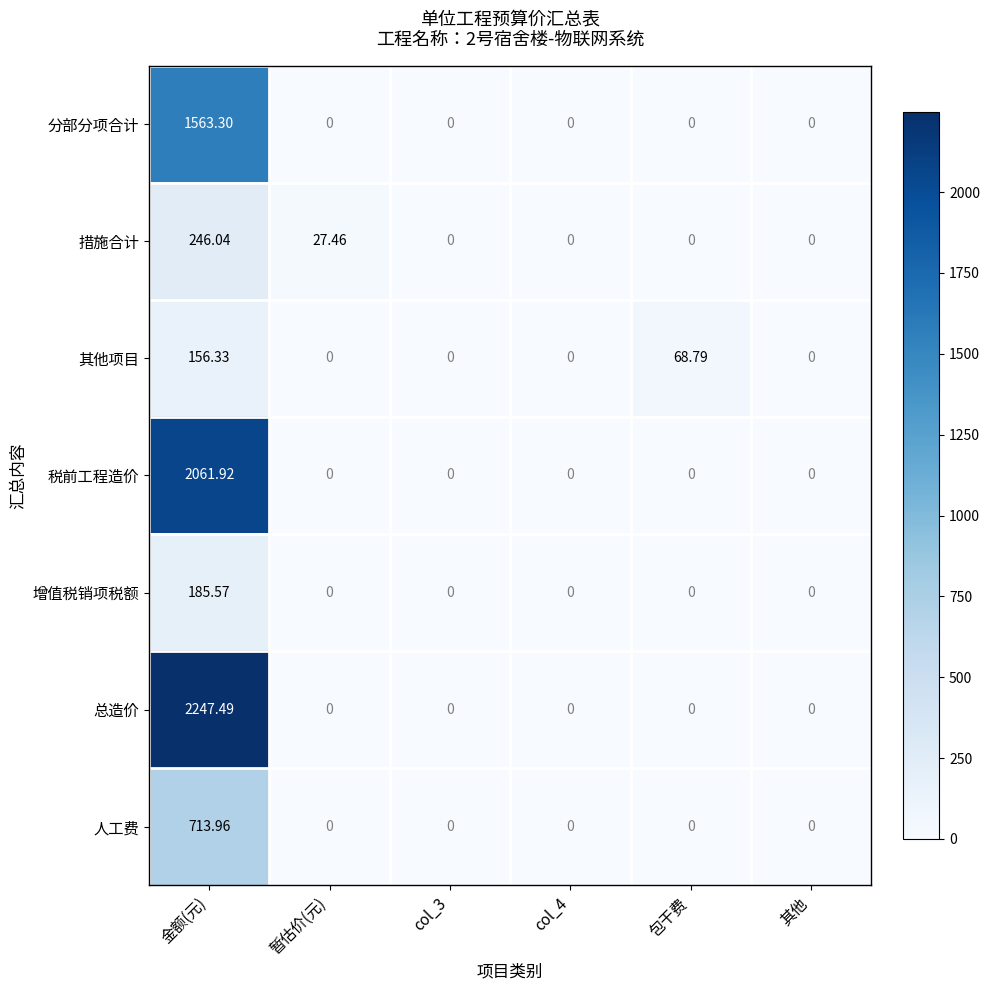

At how many categories does at least one series exceed 196?

1